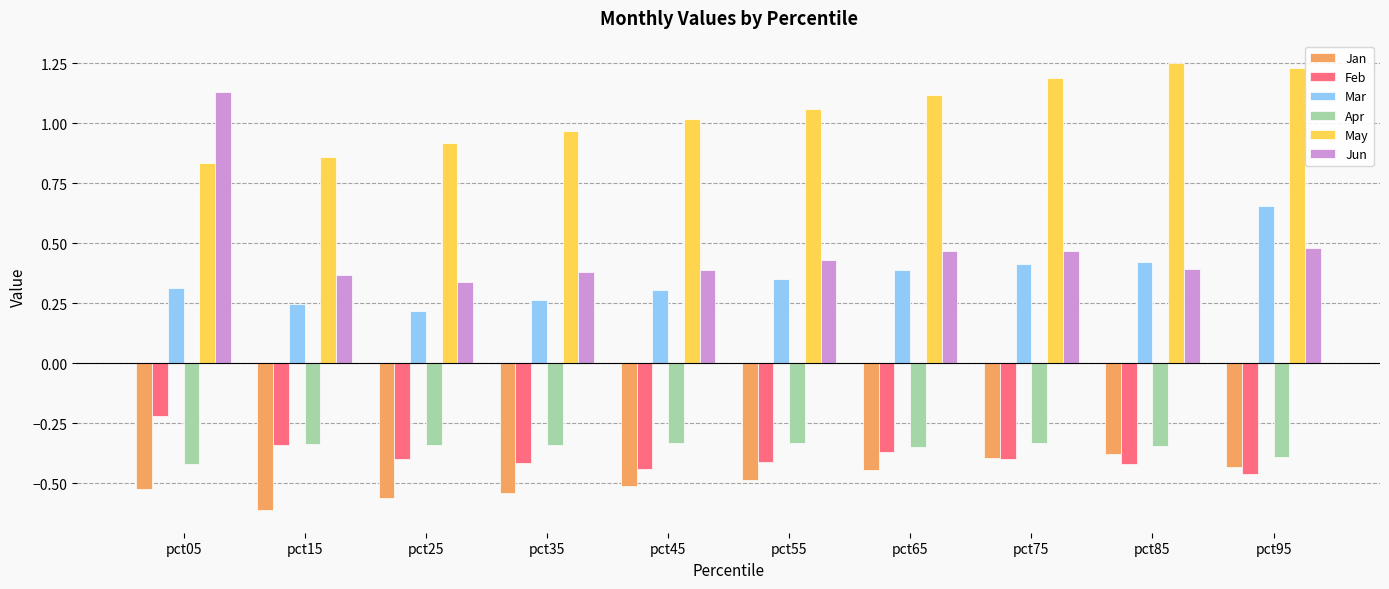

The Jan series shows -0.4 at pct65. True or false?

True